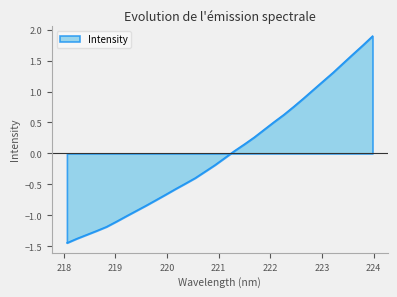

How many data points are above 0?

15